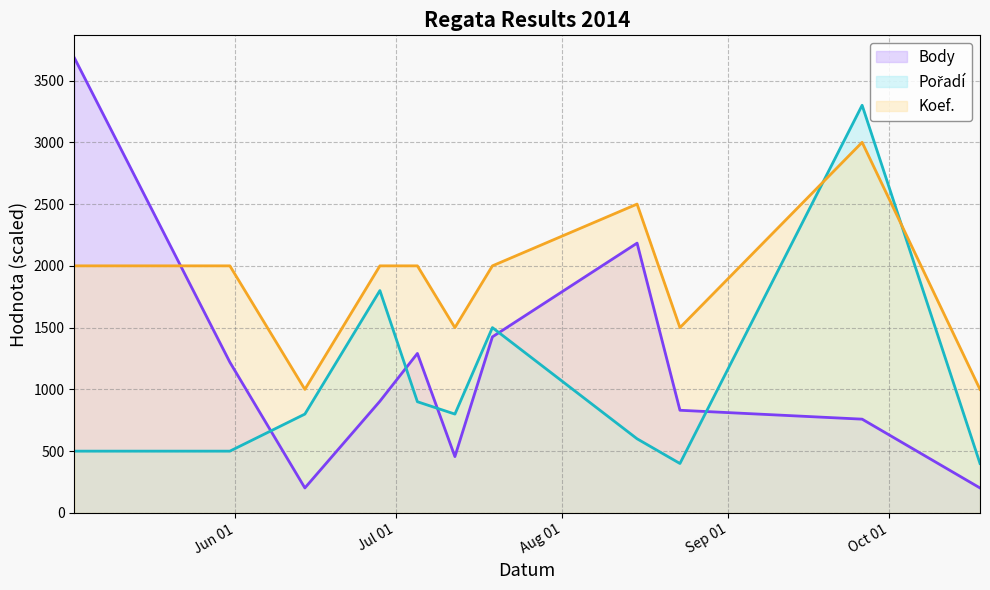

How many lines are shown in the chart?

3